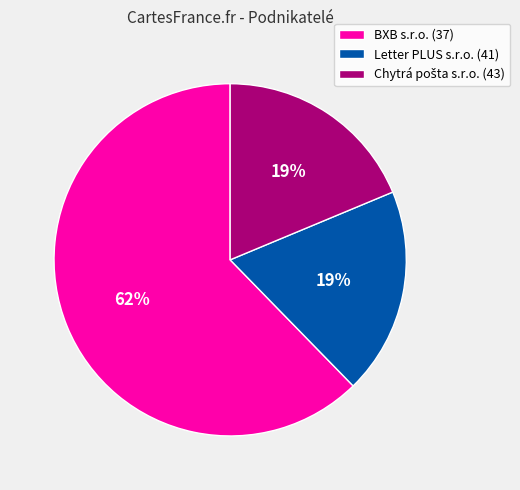

Which category has the biggest portion of the pie?

BXB s.r.o. (37)